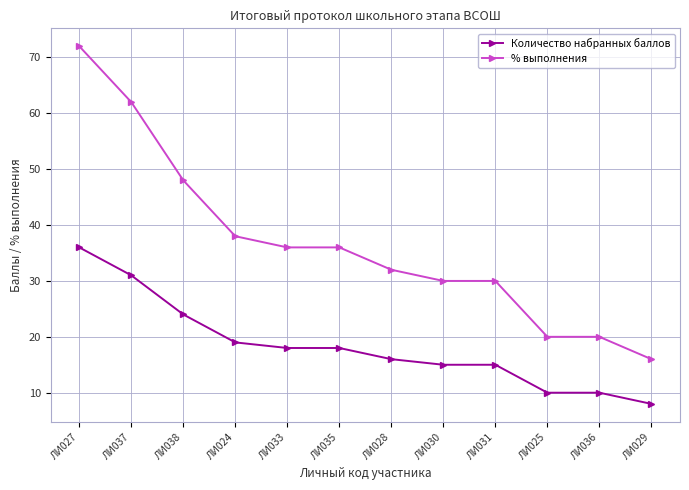

Which series has the largest total across all categories?

% выполнения